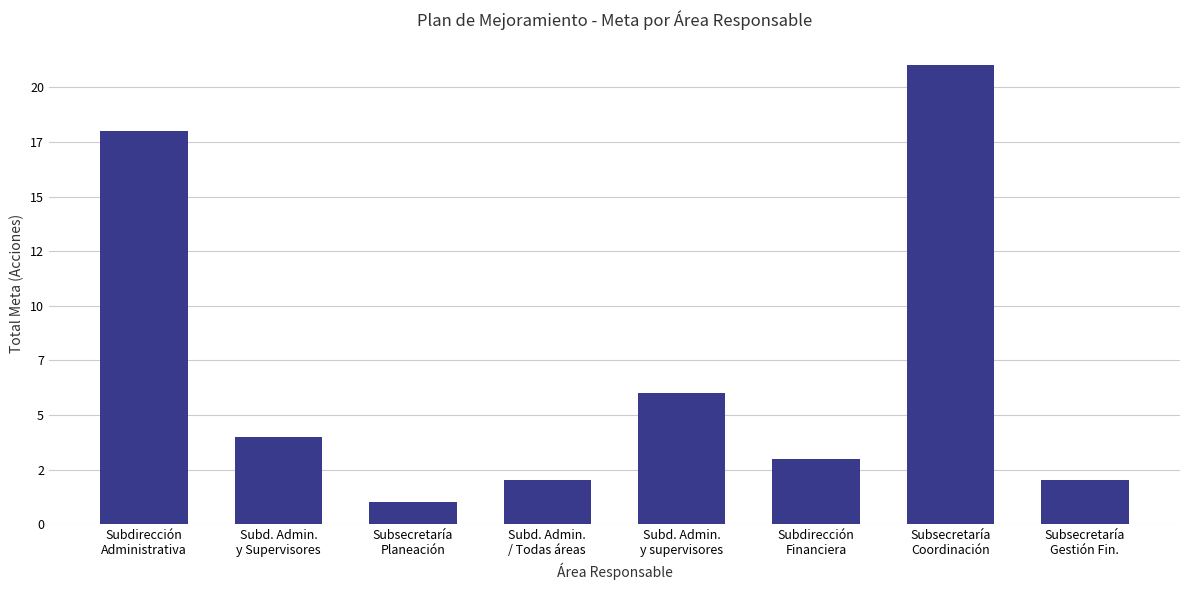

What is the average value?

7